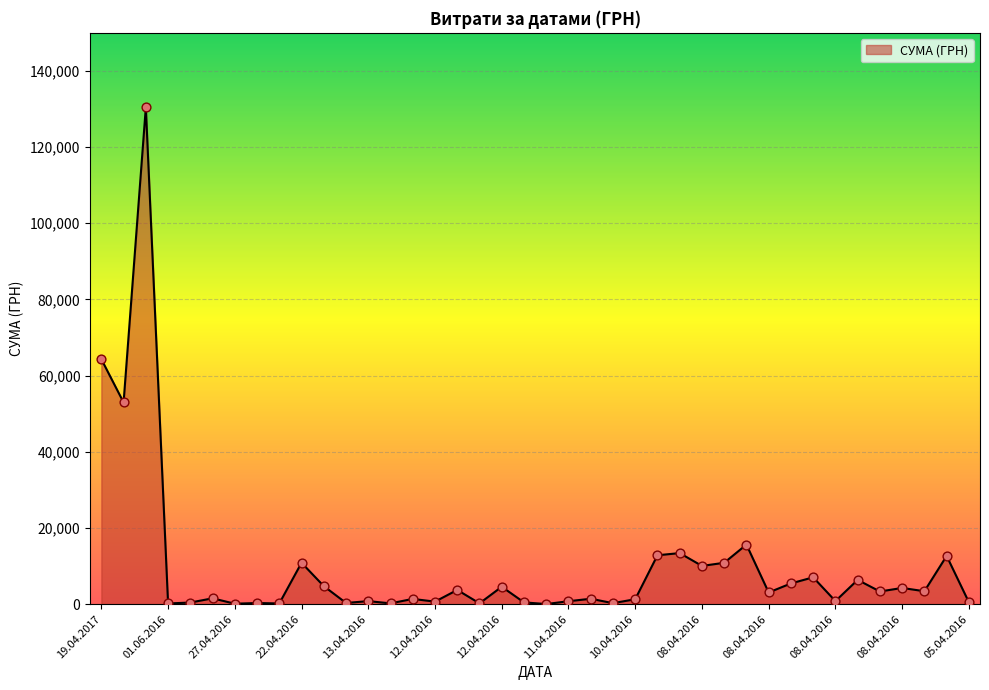

What is the greatest value displayed?

130379.7